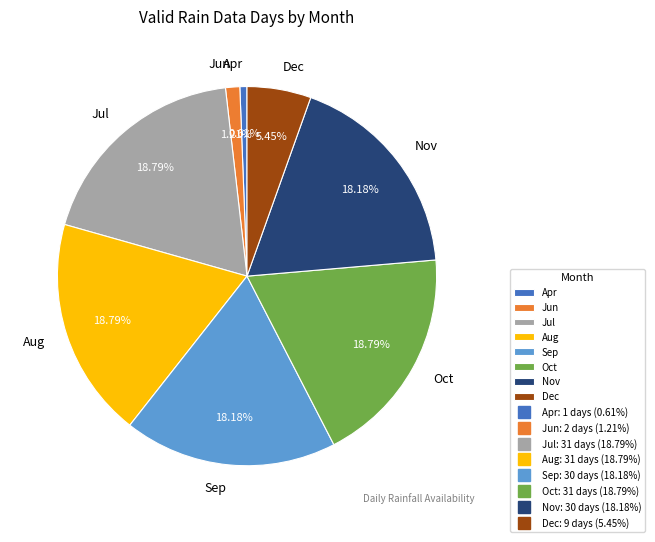

Count the number of slices in the pie.

8